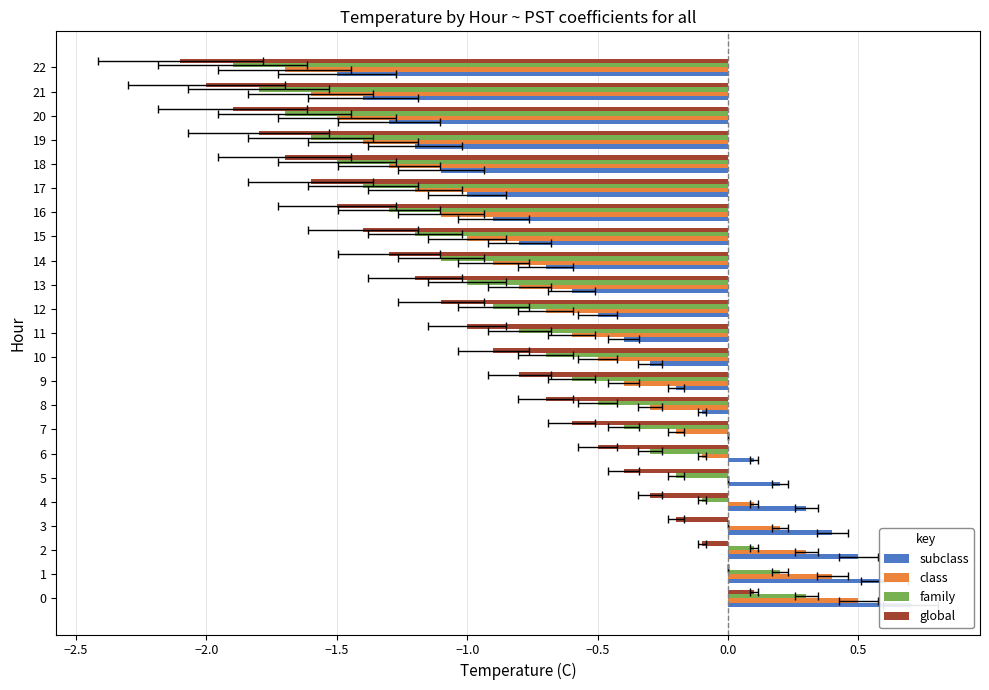

The value of global at 3 is -0.1. True or false?

False